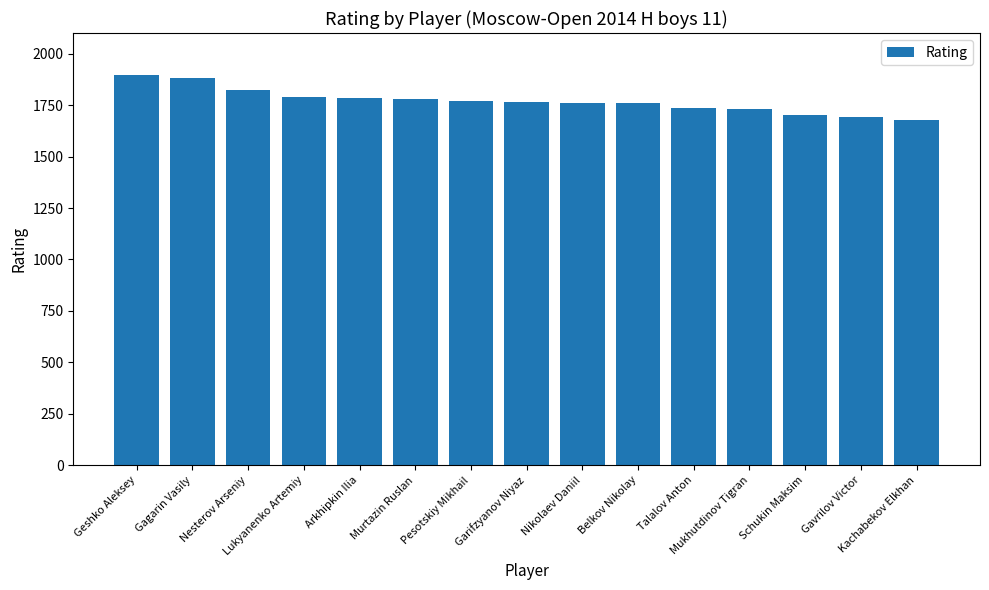

What is the ratio of the value at Talalov Anton to the value at Schukin Maksim?

1.0